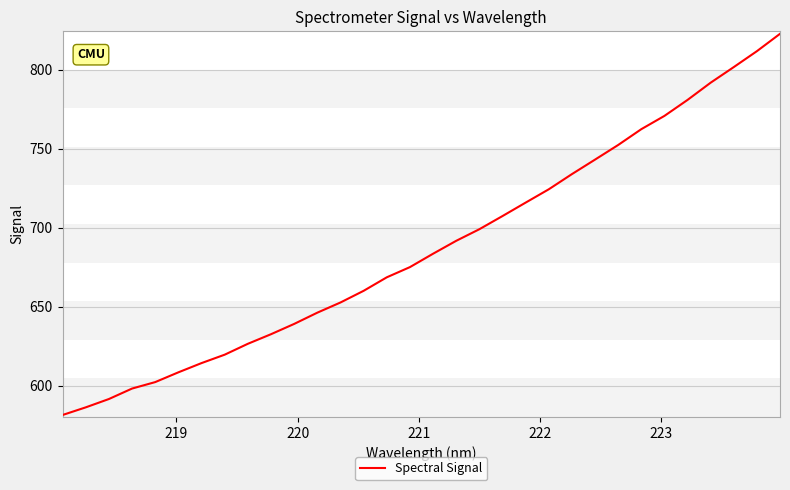

What is the maximum value shown in the chart?

822.8